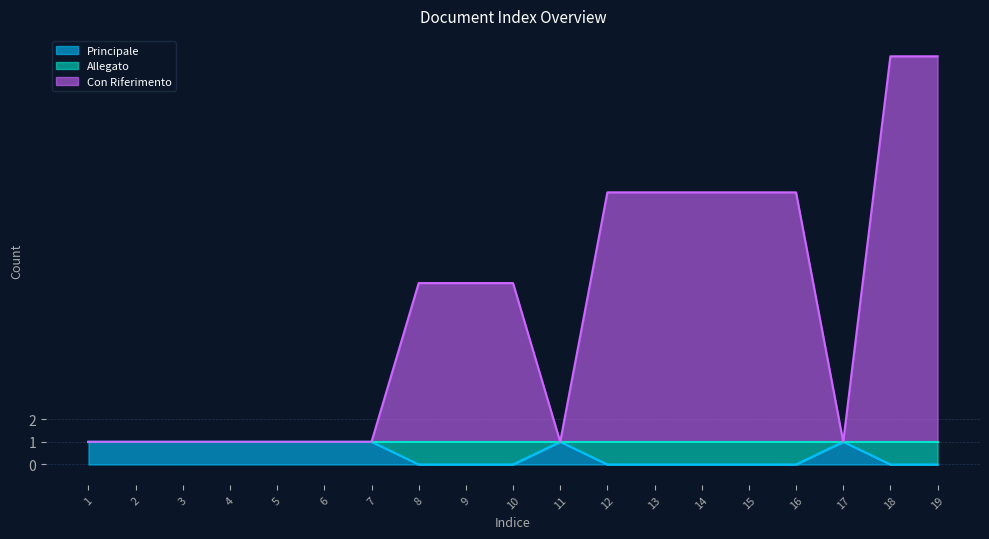

Which series has the largest total across all categories?

Con Riferimento